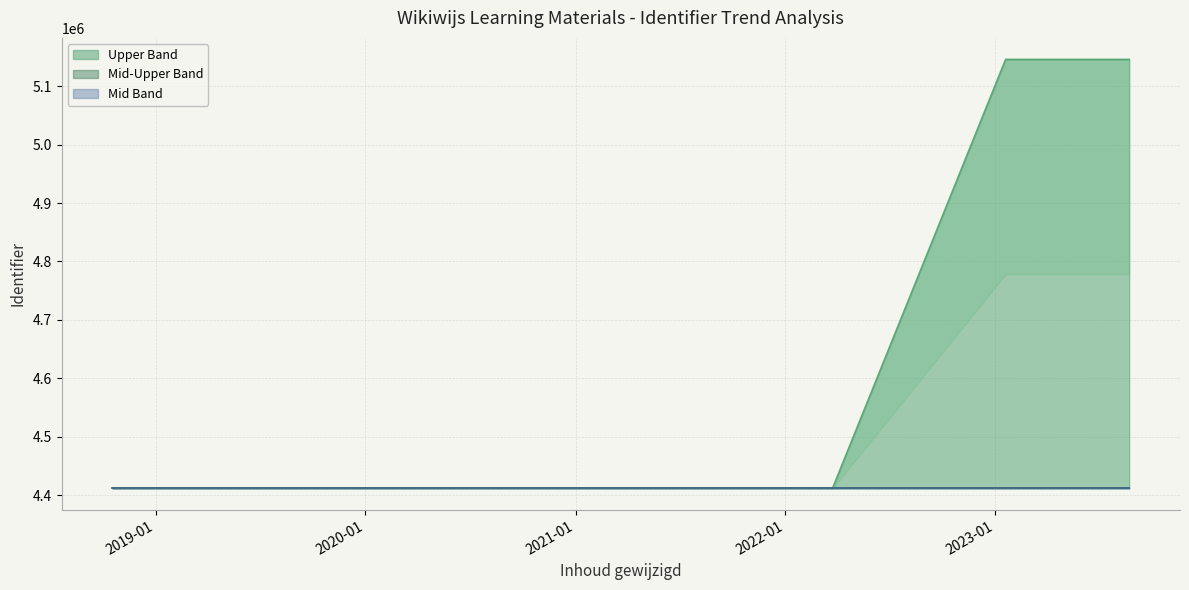

Which series has the largest total across all categories?

Upper Band line